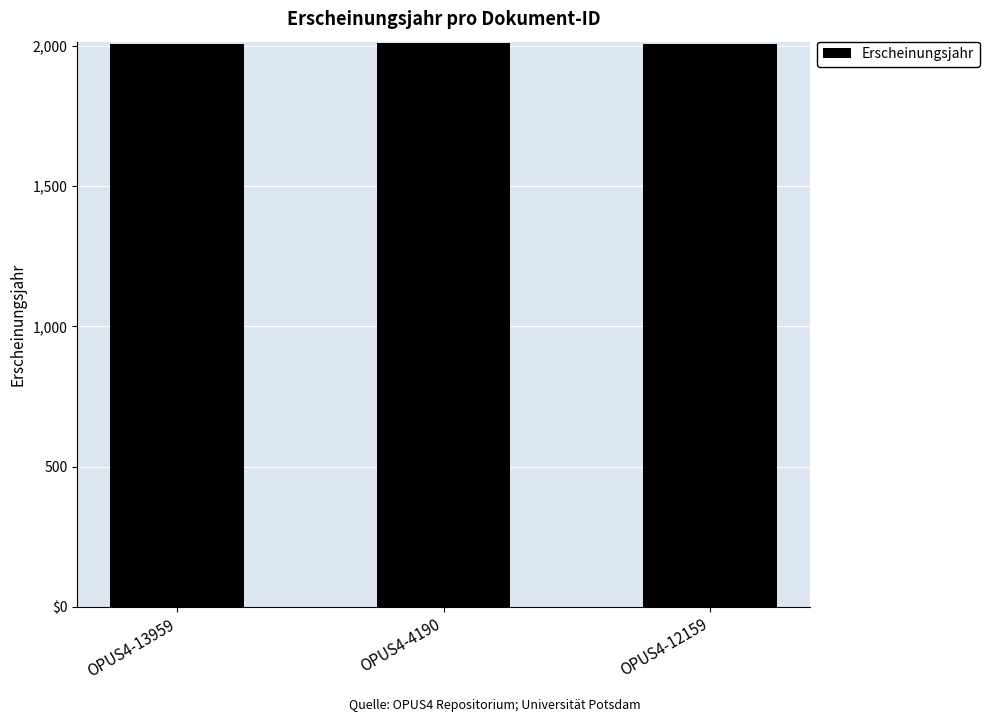

What is the average value?

2007